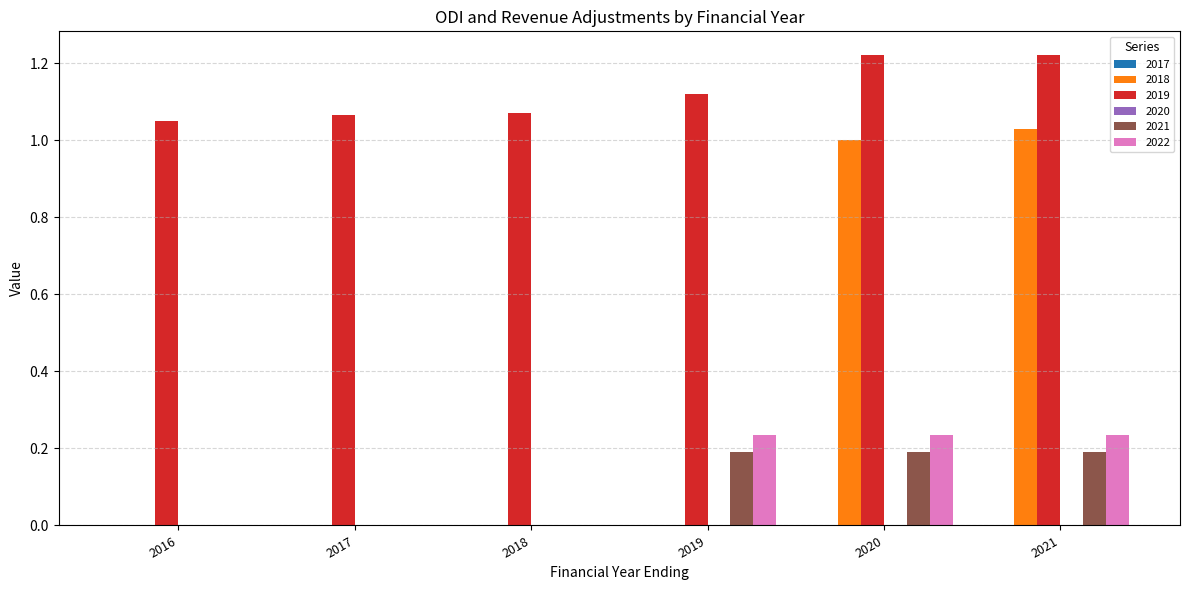

True or false: 2018 has a value of 0.0 at 2017.

True